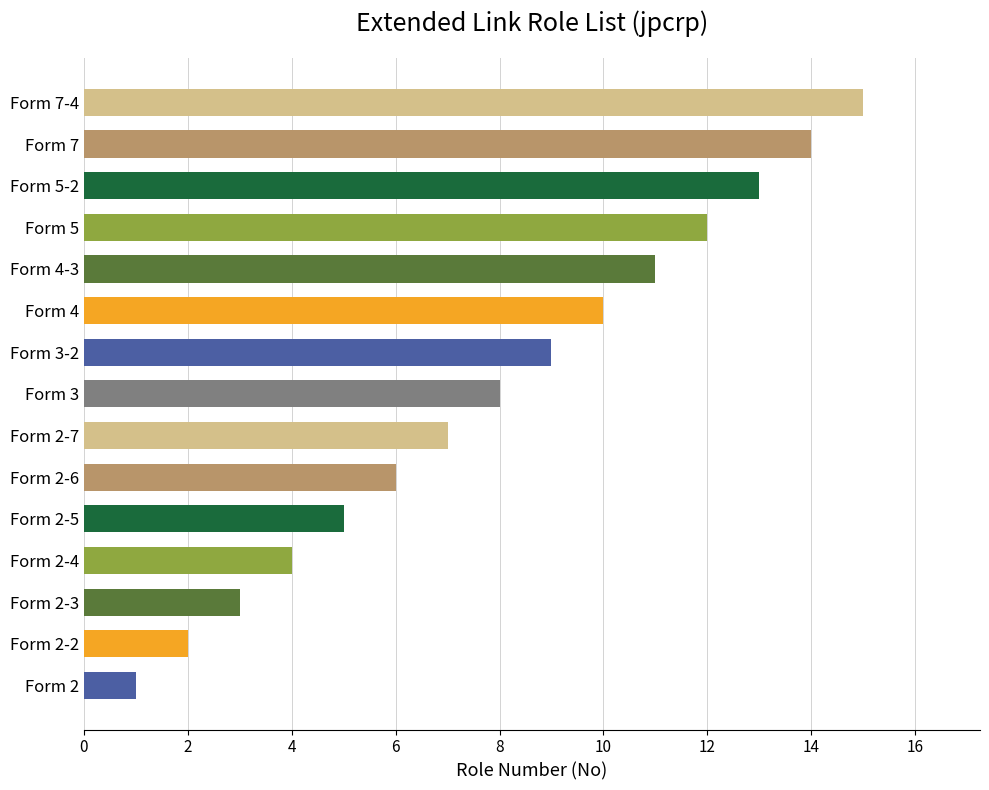

List the labels in order of value, smallest first.

Form 2, Form 2-2, Form 2-3, Form 2-4, Form 2-5, Form 2-6, Form 2-7, Form 3, Form 3-2, Form 4, Form 4-3, Form 5, Form 5-2, Form 7, Form 7-4